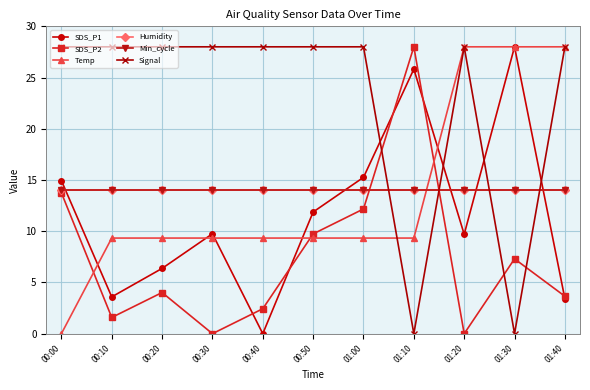

What are all the series names shown in the legend?

SDS_P1, SDS_P2, Temp, Humidity, Min_cycle, Signal